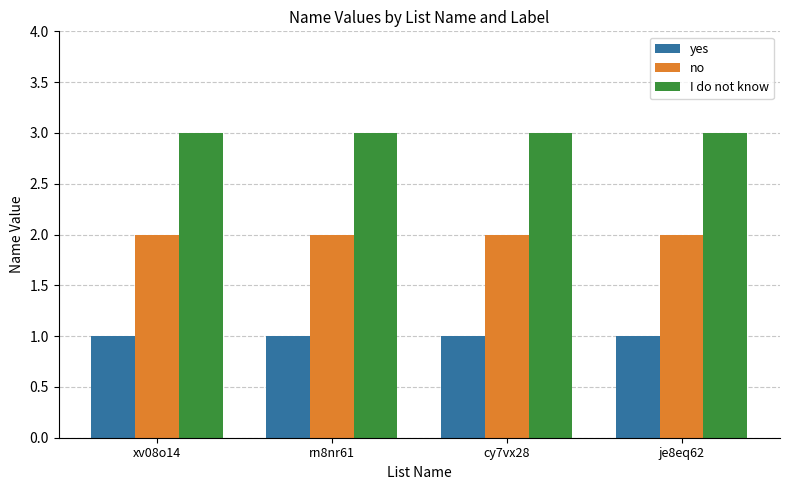

What is the label of the 1st bar from the right?

je8eq62